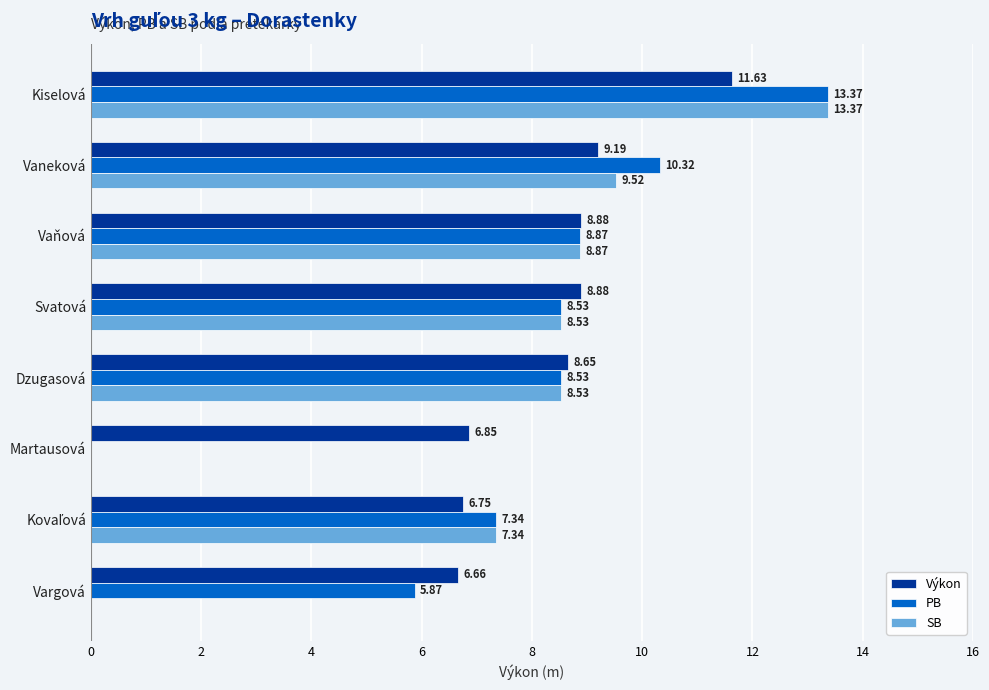

What is the sum of all SB values?

56.2